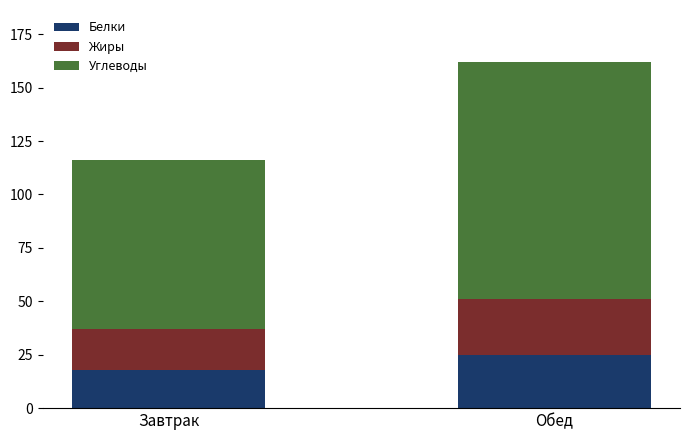

Which category has the highest value in the Белки series?

Обед